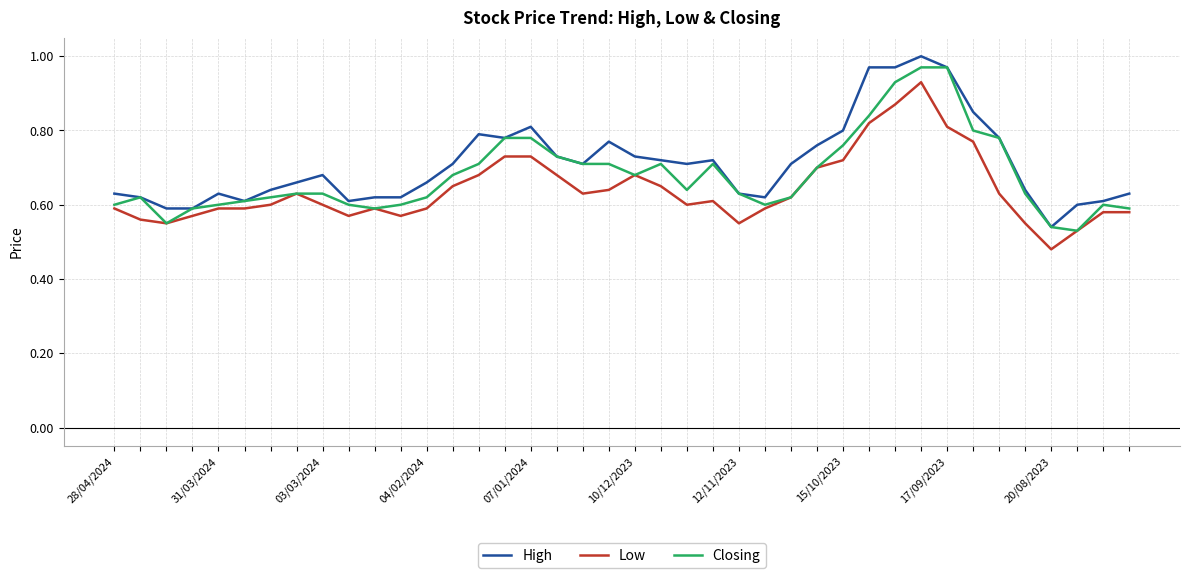

Where is Closing nearest to the value 0?

37